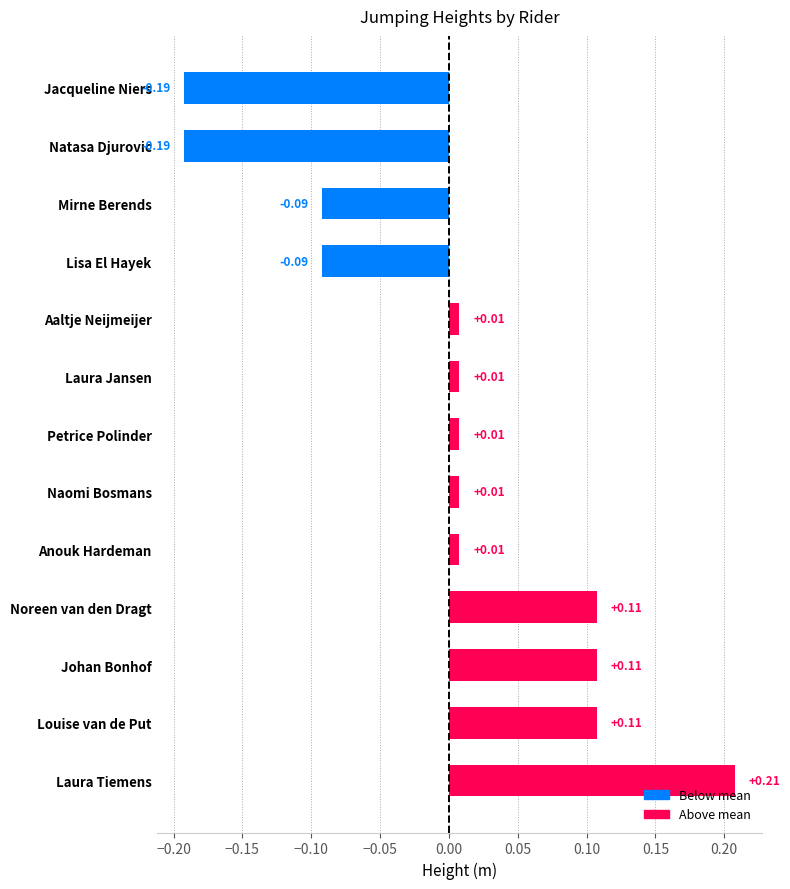

What is the label of the 2nd bar from the bottom?

Louise van de Put